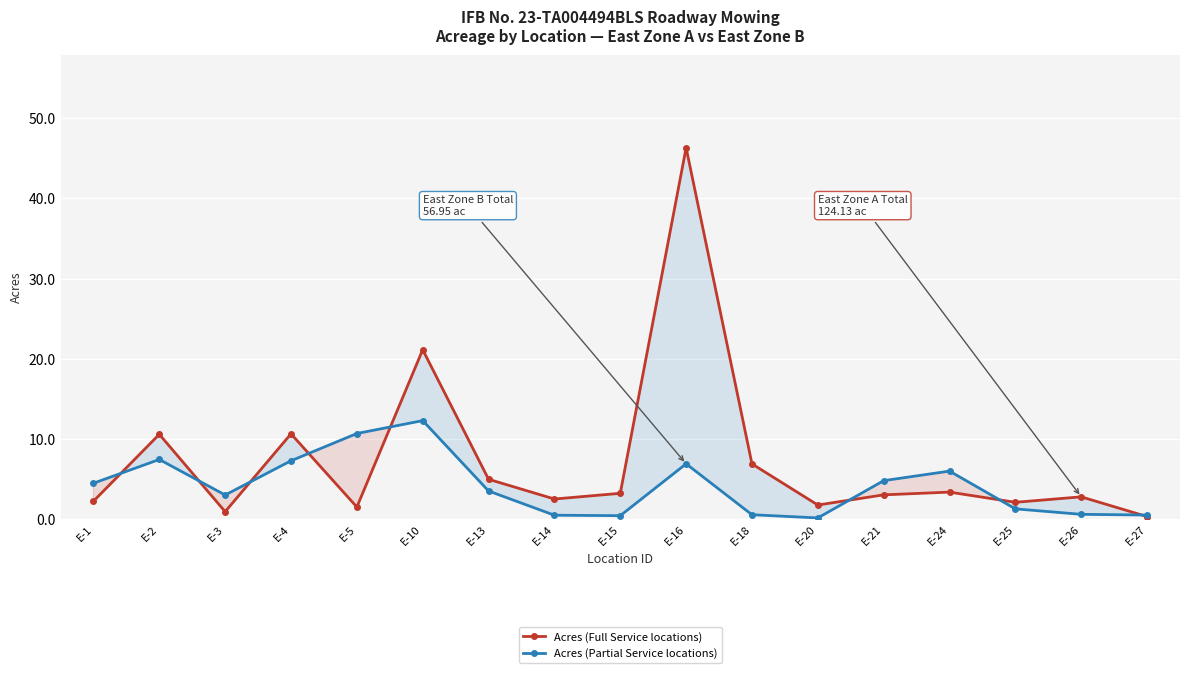

What is the difference between the maximum and second lowest values in the Acres (Partial Service locations) series?

11.9